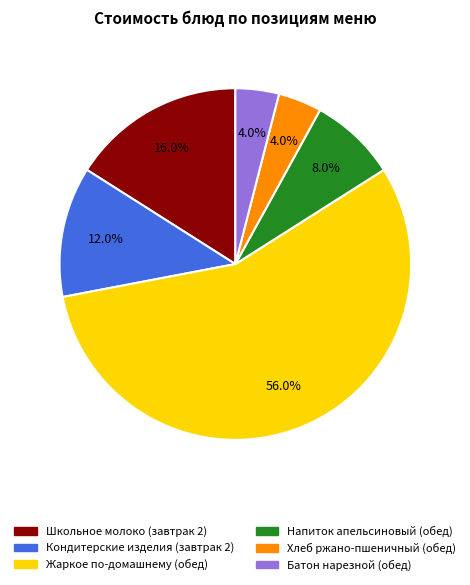

Which category has the biggest portion of the pie?

Жаркое по-домашнему (обед)